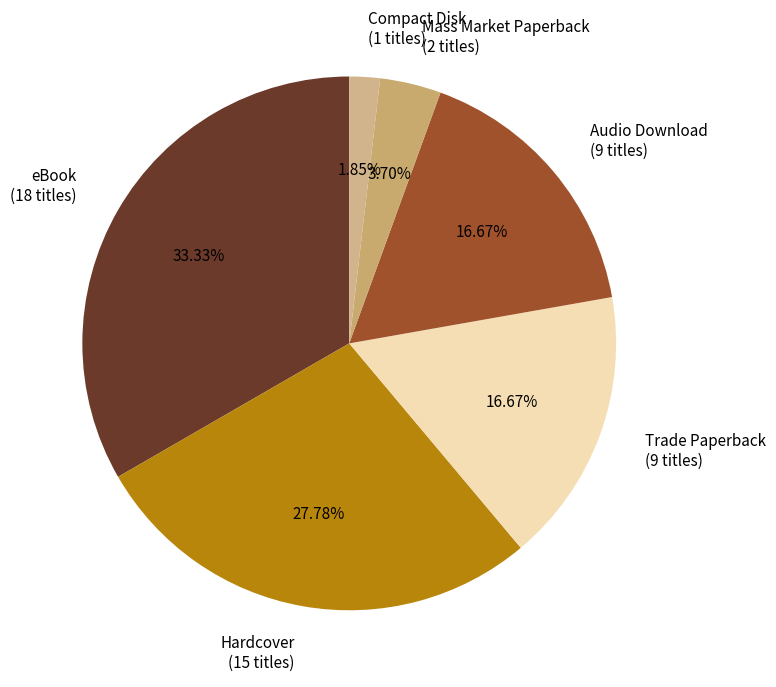

Count the number of slices in the pie.

6